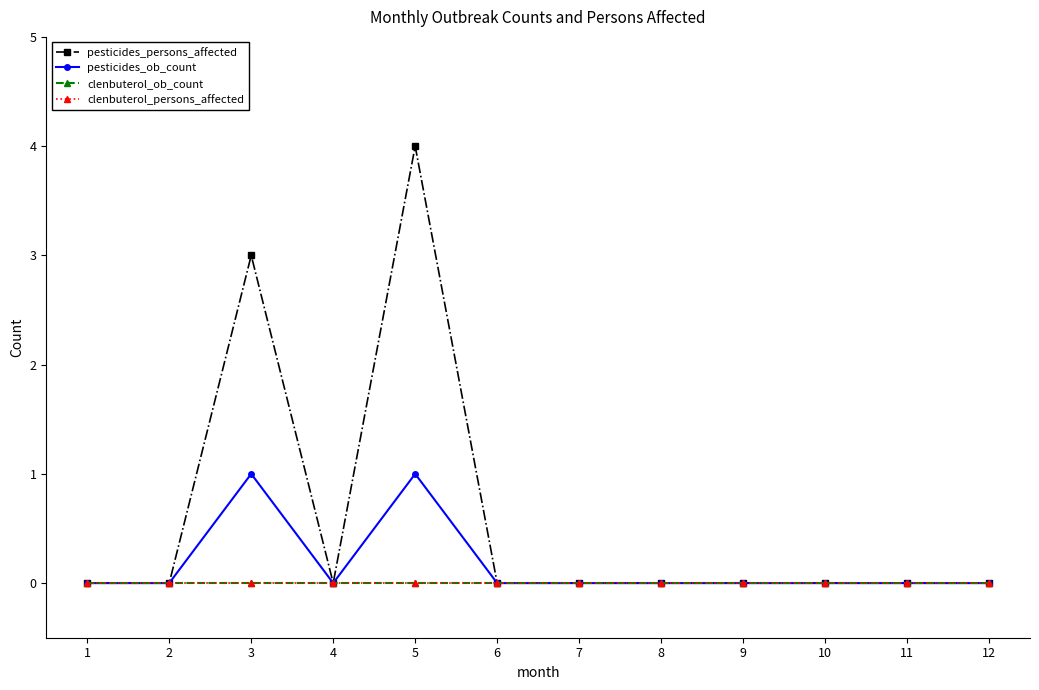

How many lines are shown in the chart?

4